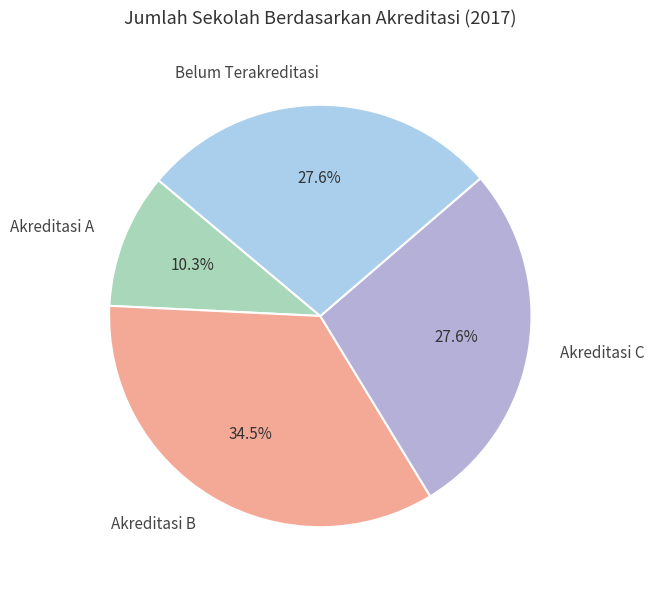

How many slices are in this pie chart?

4